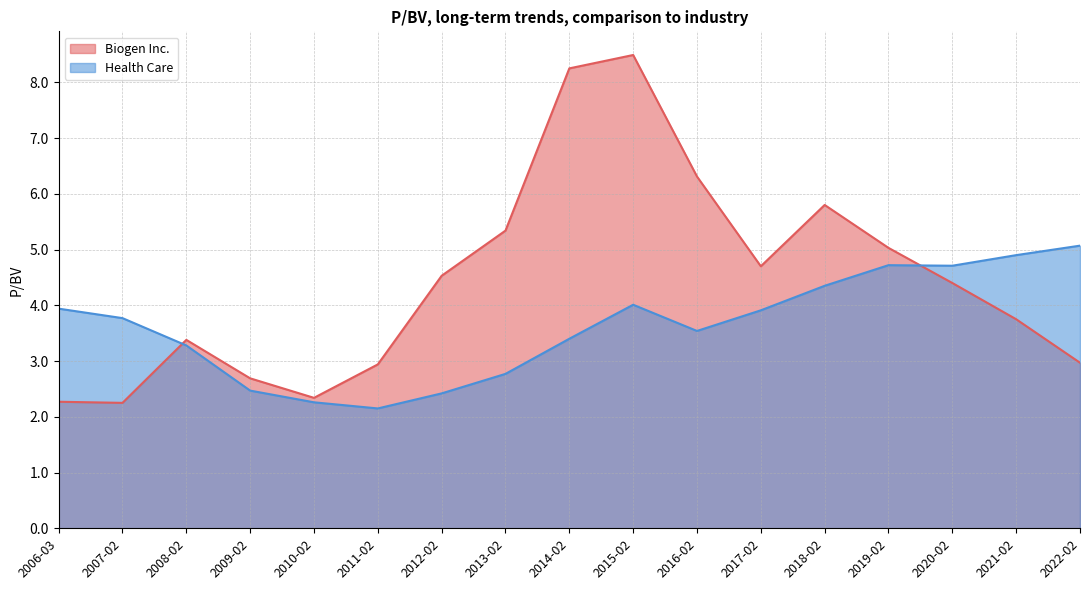

List the series in order of their overall mean, lowest first.

Health Care, Biogen Inc.